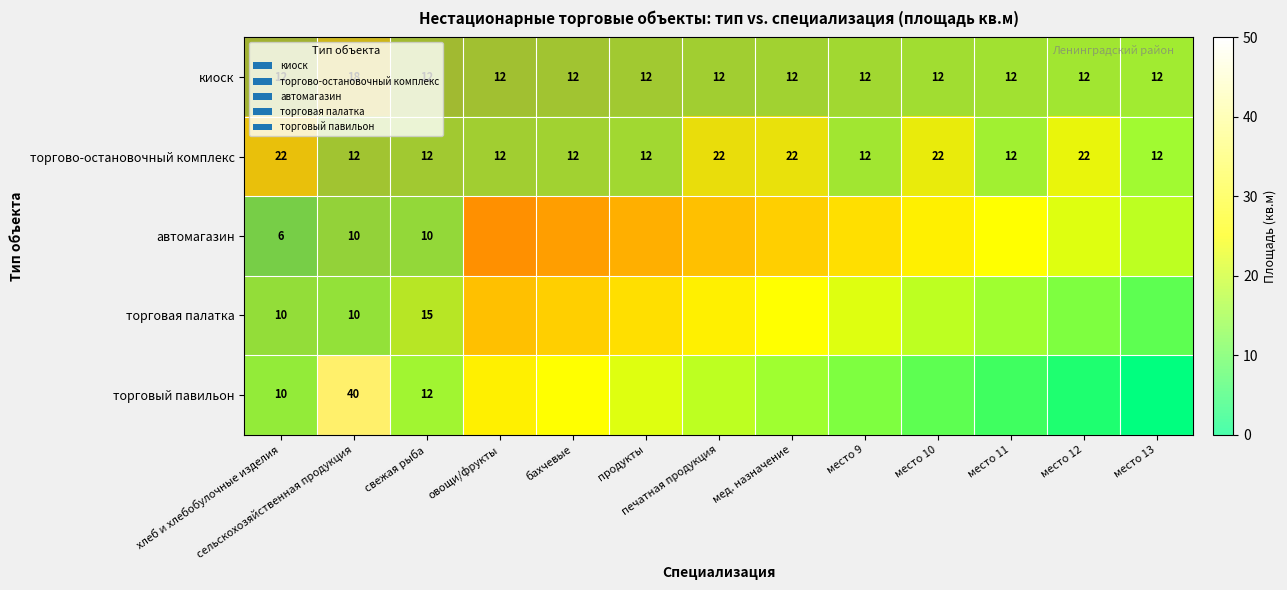

List the series in order of their overall mean, highest first.

торгово-остановочный комплекс, автомагазин, торговая палатка, торговый павильон, киоск